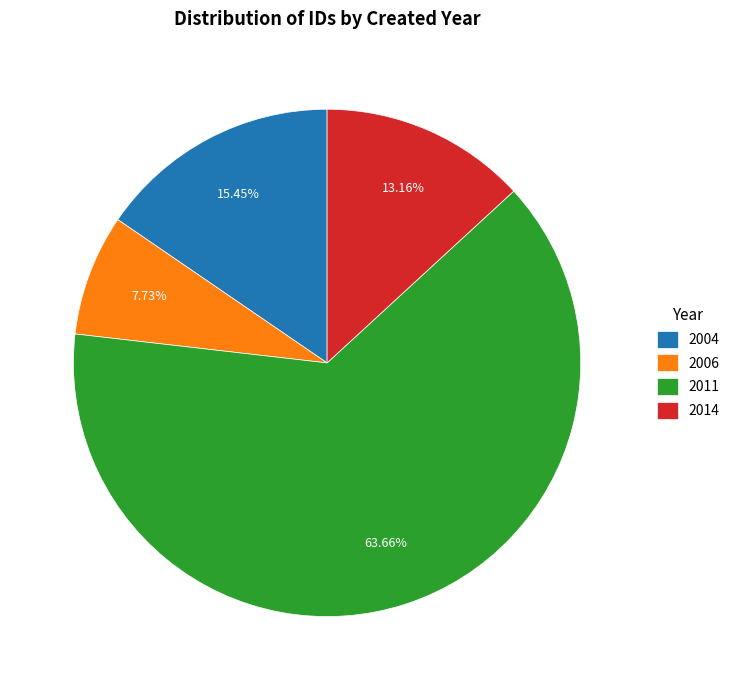

Combined, do 2006 and 2014 account for over 50%?

No